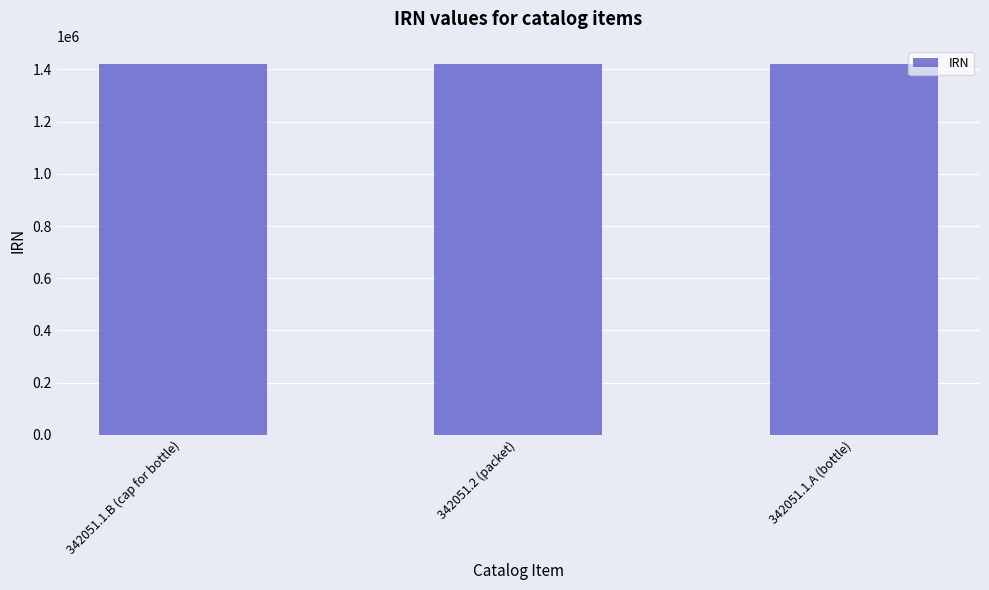

Approximately how many times larger is the value at 342051.1.B (cap for bottle) compared to 342051.2 (packet)?

1.0